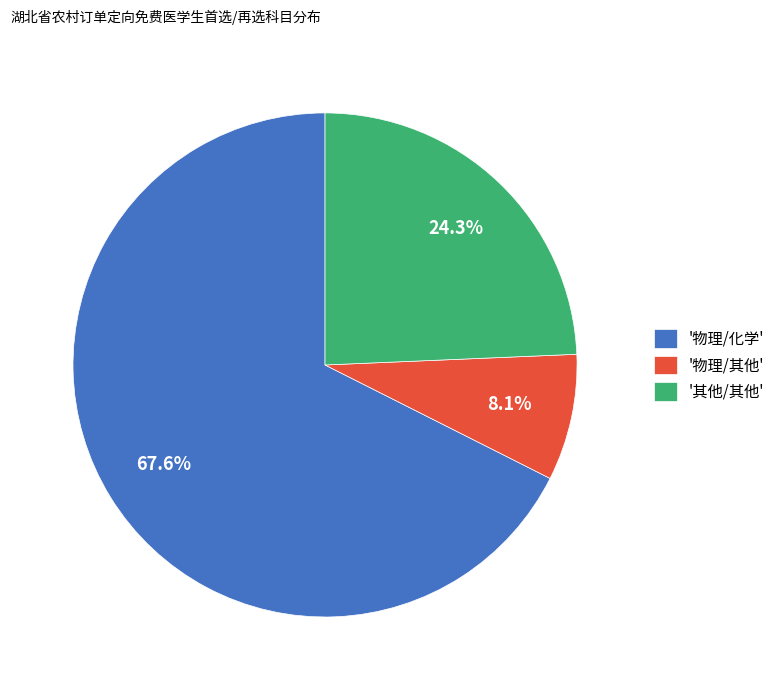

What is the ratio of the value at '物理/化学' to the value at '其他/其他'?

2.8